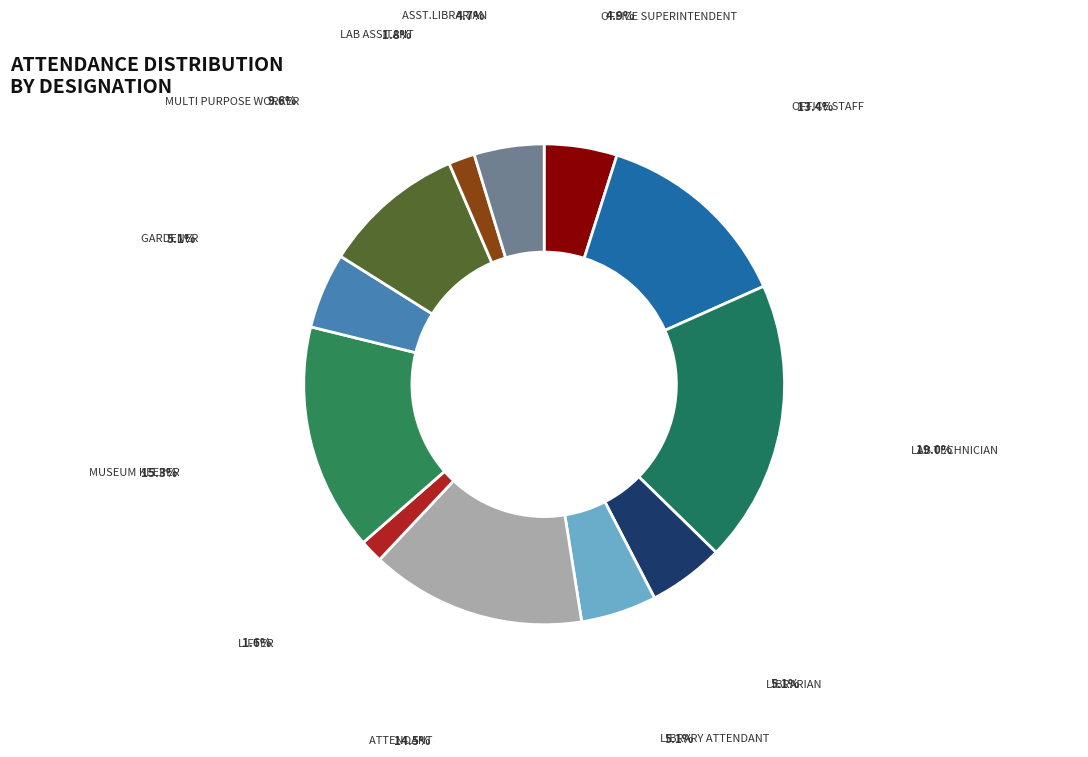

Count the number of slices in the pie.

12